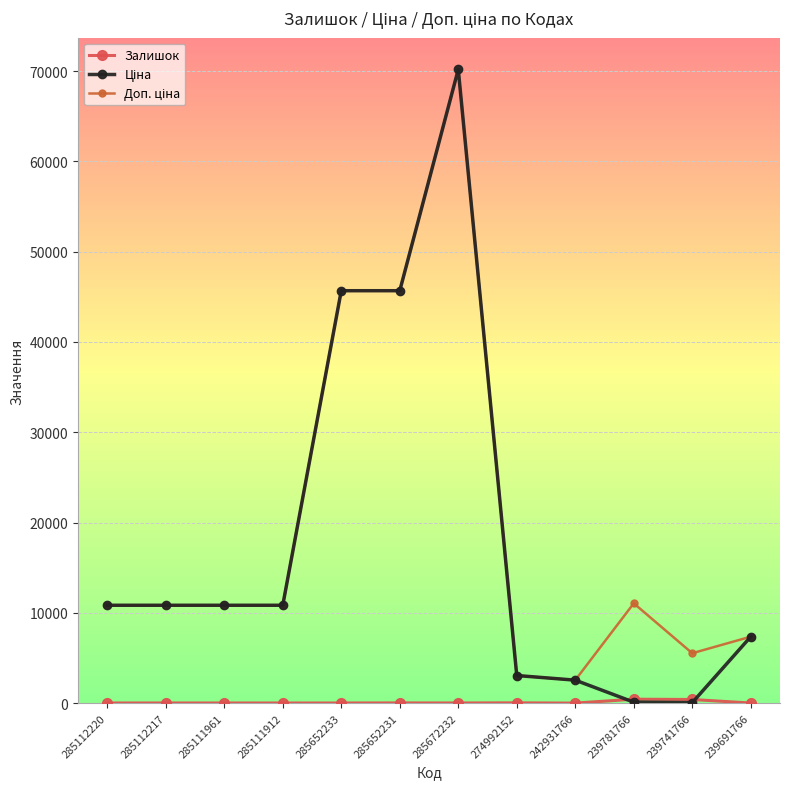

Does the chart have visible grid lines?

Yes